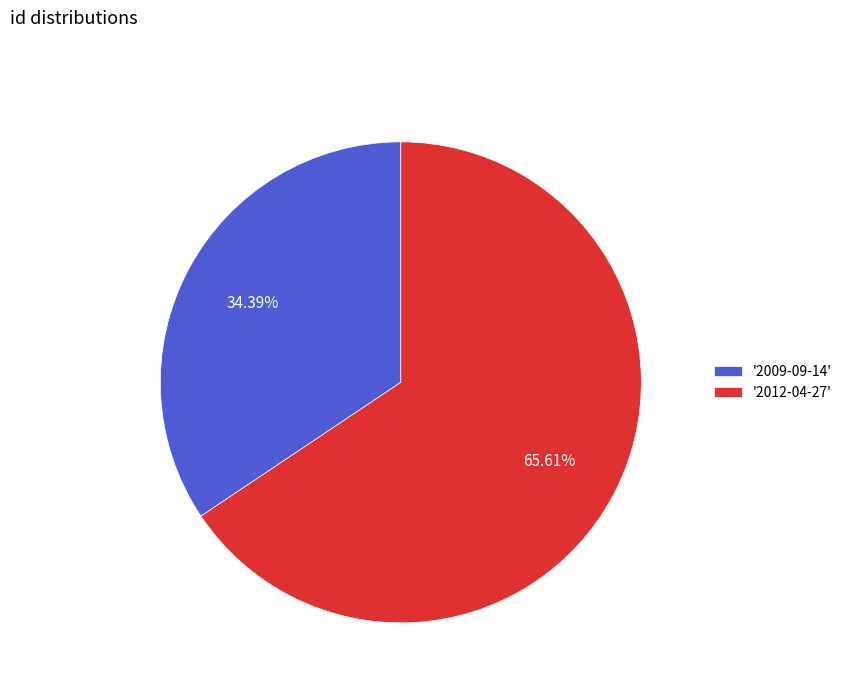

To the nearest percent, what is the average slice percentage?

50%